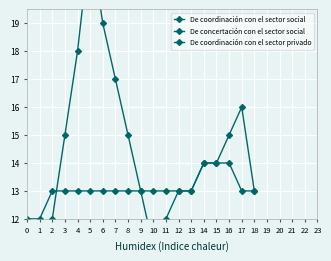

Which series has the widest spread of values?

De coordinación con el sector social